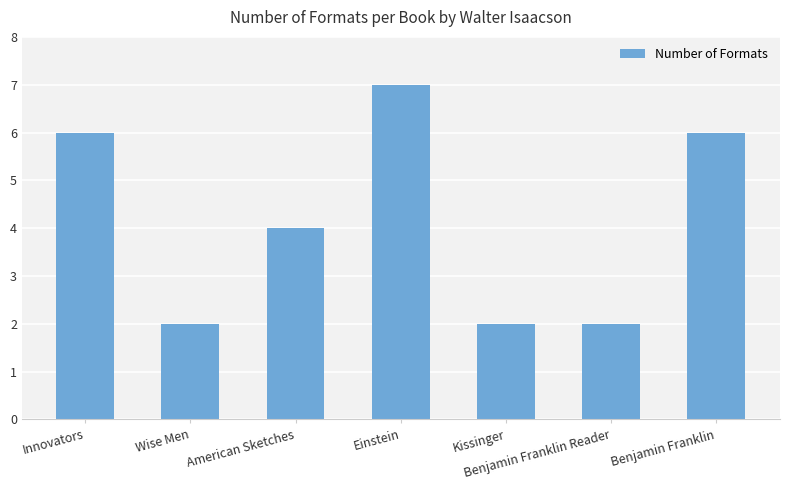

What is the greatest value displayed?

7